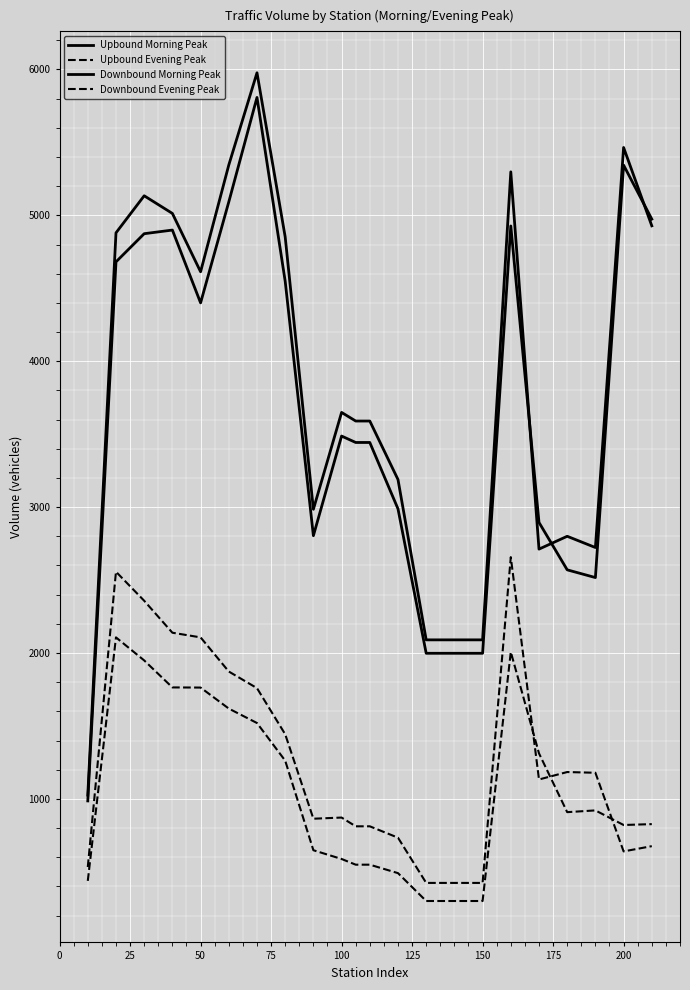

Does the chart display data point markers on the line(s)?

No